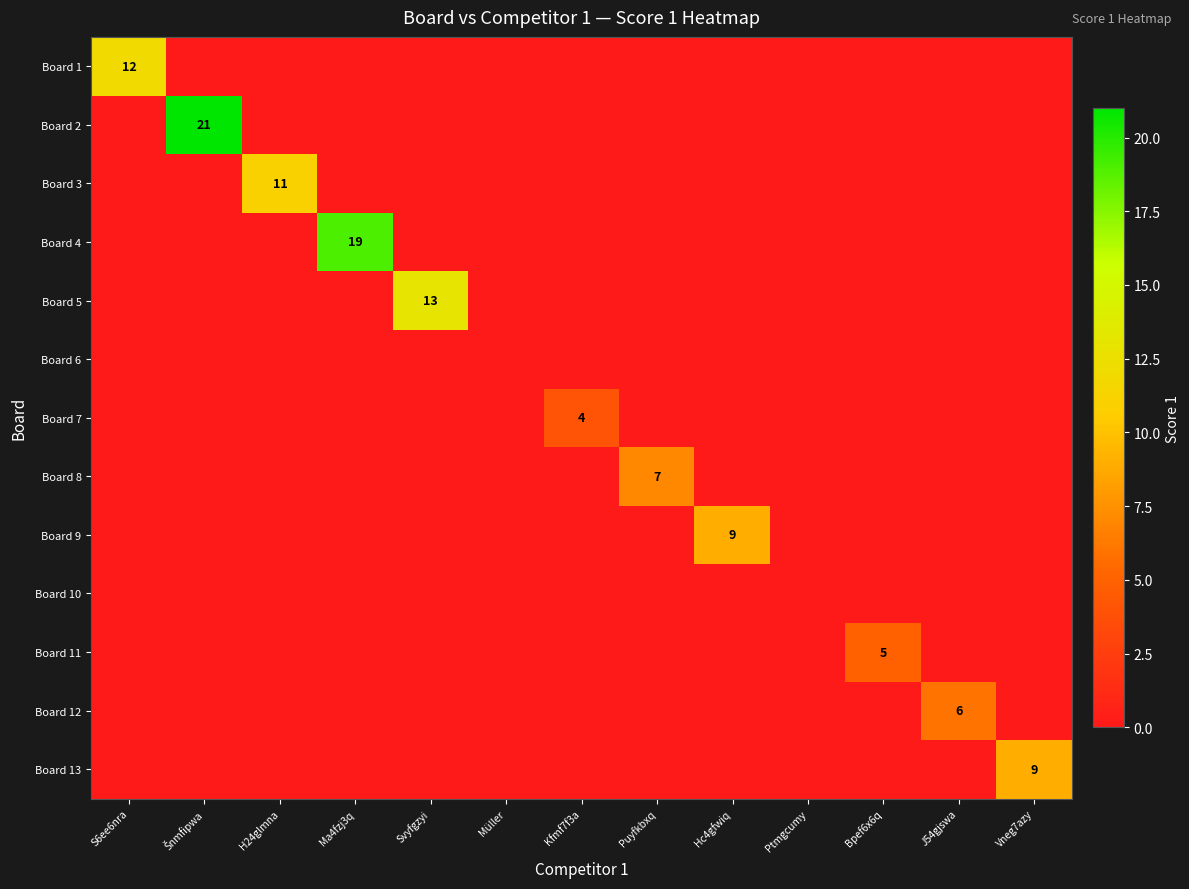

At which category does the chart reach its minimum across all series?

Šnmfipwa